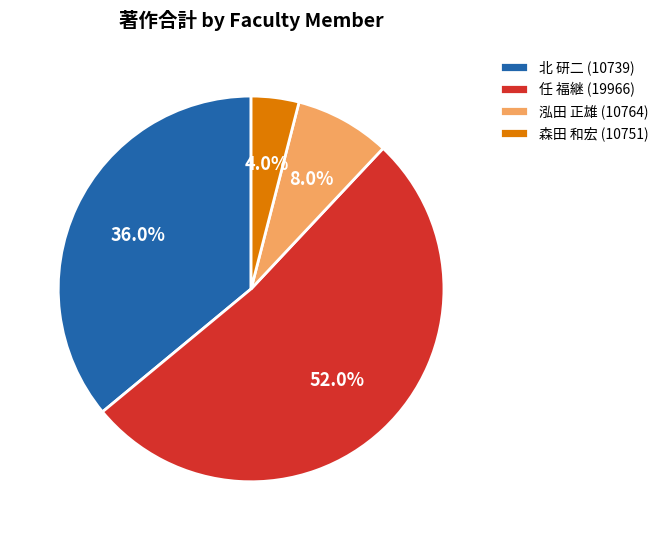

Rank the categories by value from highest to lowest.

任 福継 (19966), 北 研二 (10739), 泓田 正雄 (10764), 森田 和宏 (10751)